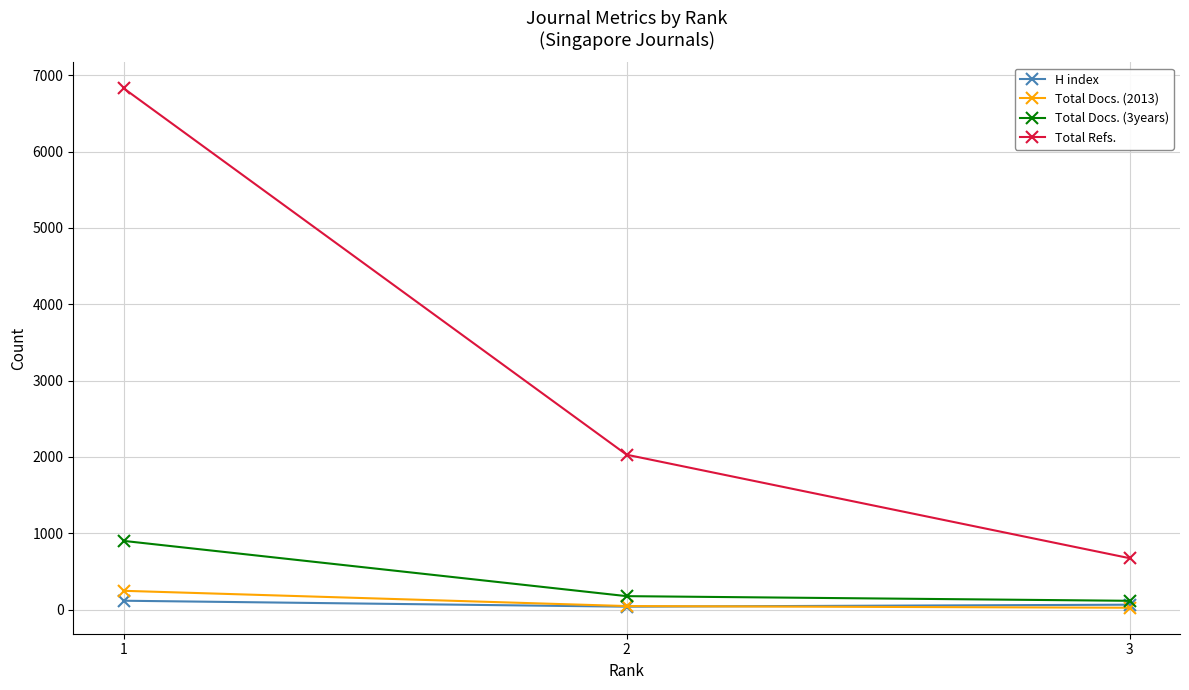

Which category has the lowest value in the Total Refs. series?

3